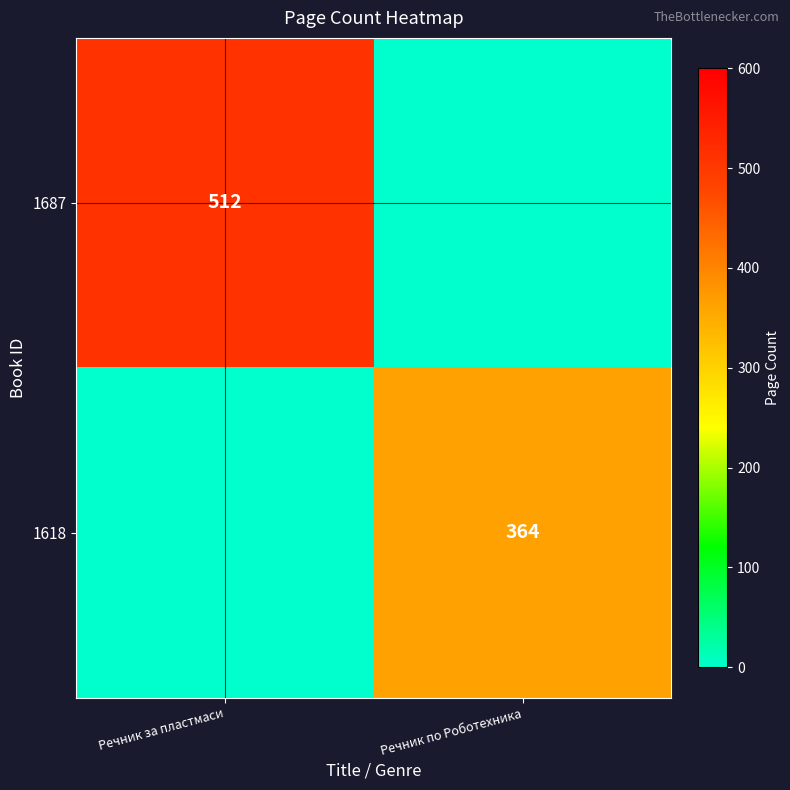

True or false: 1687 has a value of 512 at Речник за пластмаси.

True